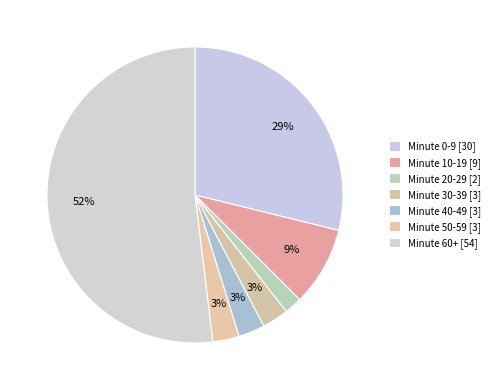

How many segments does this pie chart have?

7